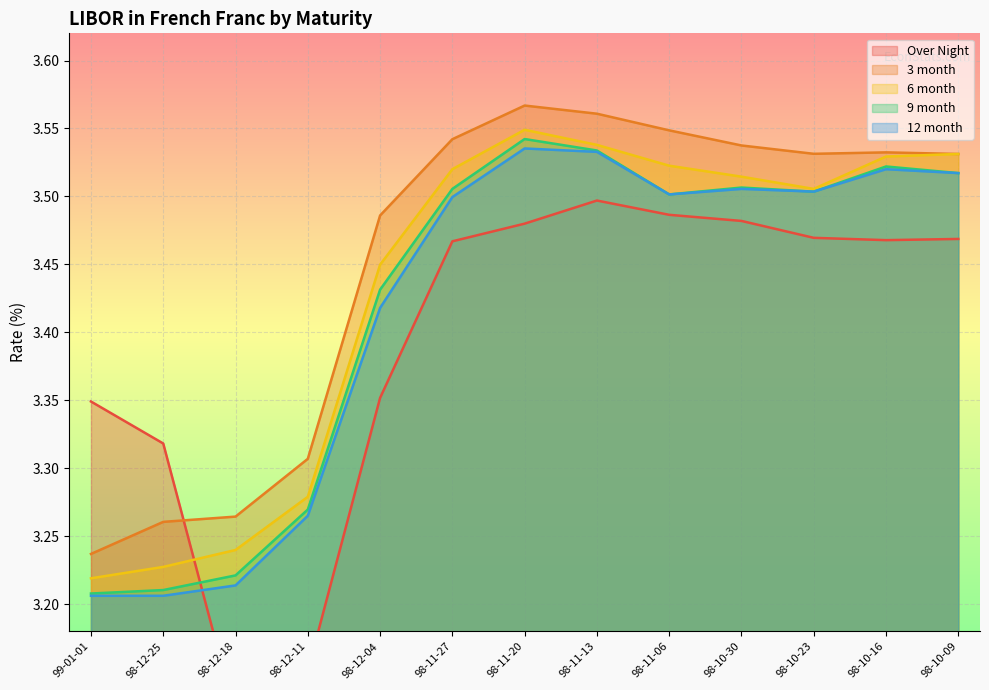

What is the difference between the maximum and second lowest values in the 3 month series?

0.3